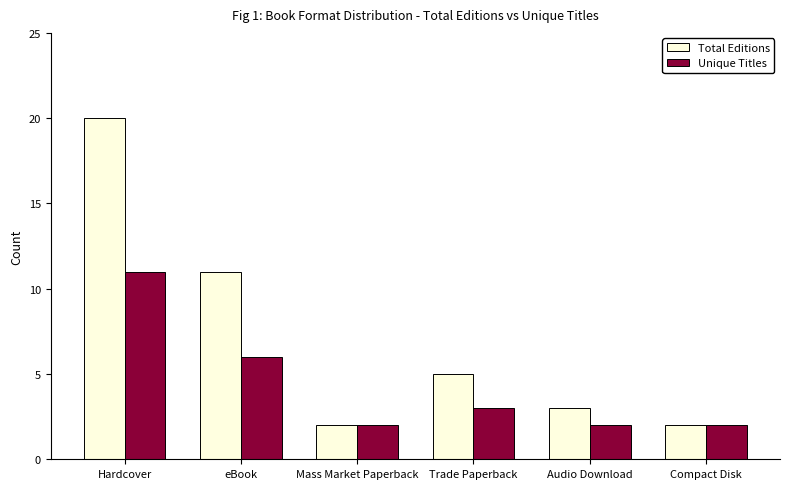

At which category is the sum across all series the highest?

Hardcover